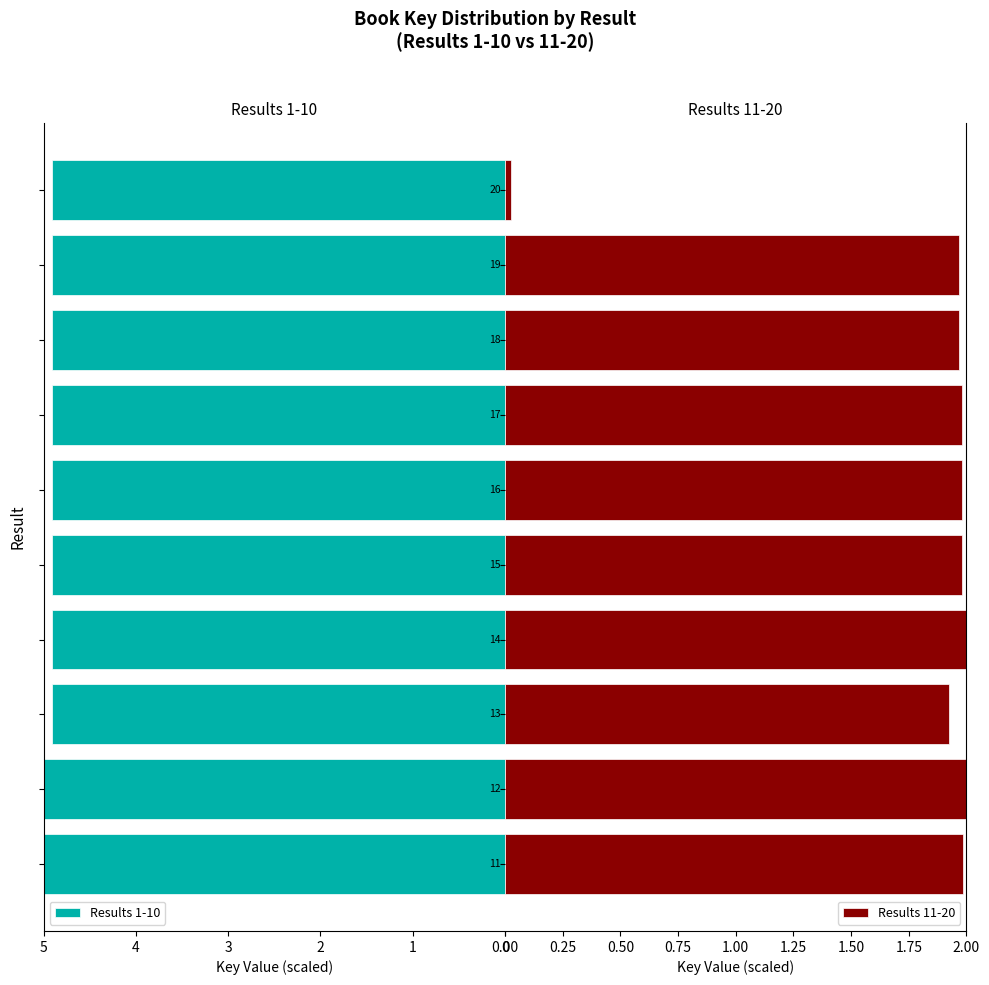

What is the value of the Results 11-20 bar at the 2nd from the left?

2.0